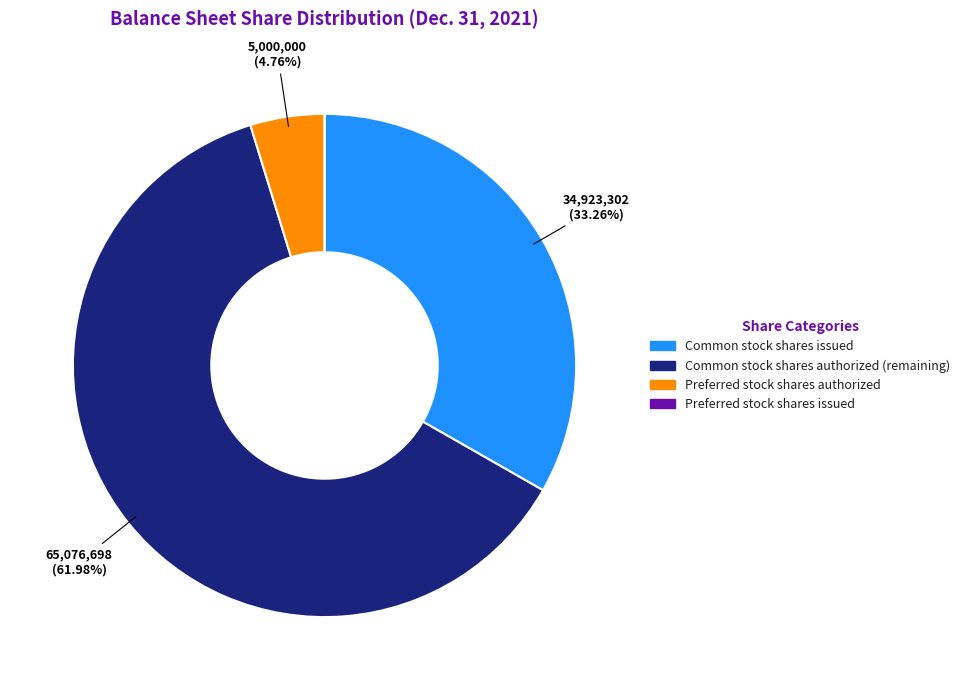

Do Preferred stock shares authorized and Common stock shares issued together represent more than half of the pie?

No